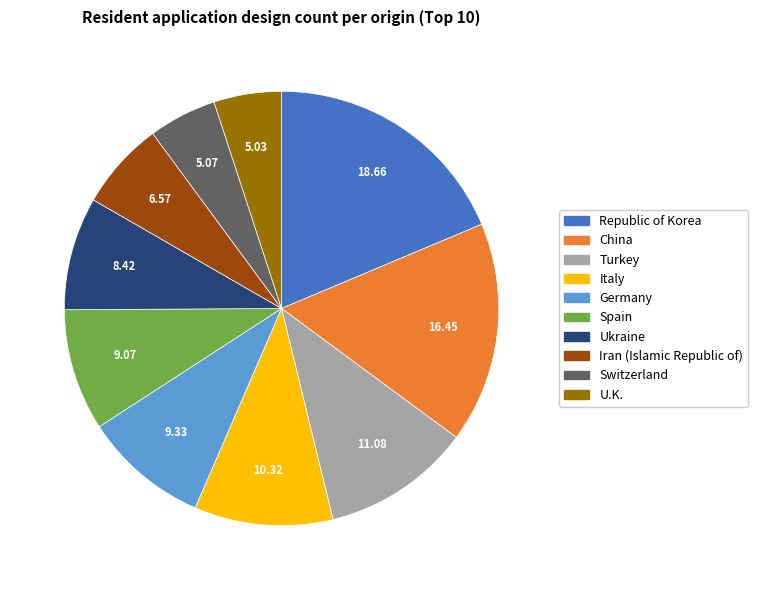

Combined, do Germany and Republic of Korea account for over 50%?

No